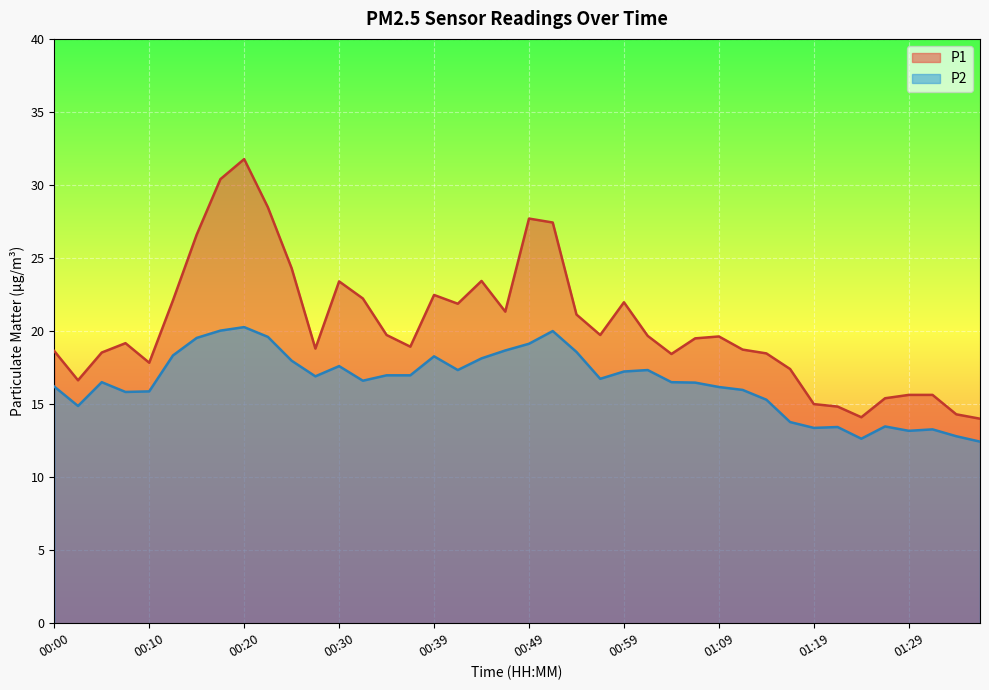

Between 00:10 and 00:49, which is larger?

00:49